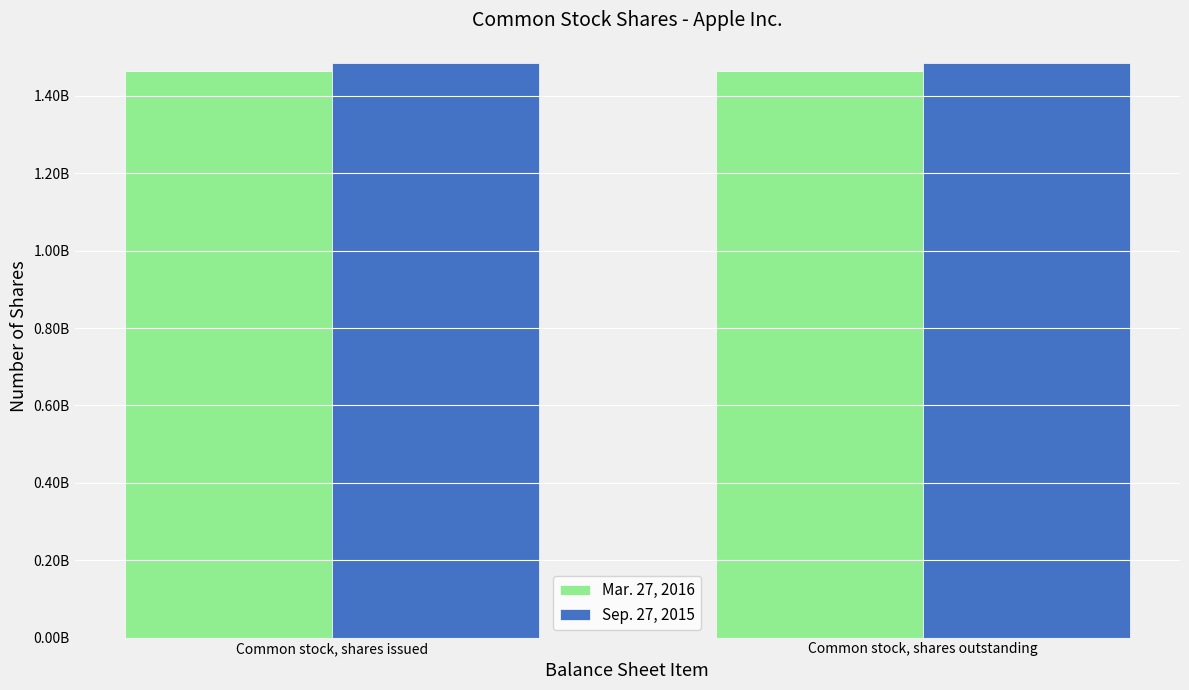

The Mar. 27, 2016 series shows 1464500000 at Common stock, shares outstanding. True or false?

True